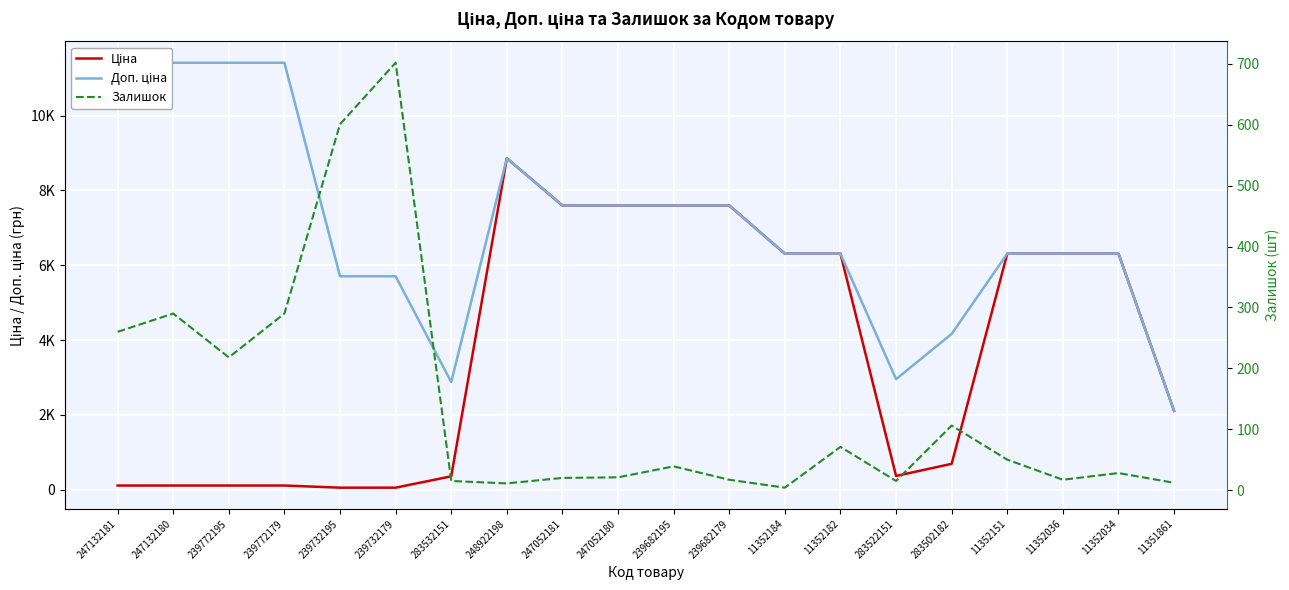

Reading right to left, extract all data points from this chart.

Ціна: 2108.4	6308.8	6308.8	6308.8	694.3	369.5	6308.8	6308.8	7596.5	7596.5	7596.5	7596.5	8856.7	359.9	57.0	57.0	114.1	114.1	114.1	114.1
Доп. ціна: 2108.0	6308.8	6308.8	6308.8	4165.6	2955.8	6308.8	6308.8	7596.5	7596.5	7596.5	7596.5	8856.7	2878.8	5705.0	5705.0	11410.0	11410.0	11410.0	11410.0
Залишок: 12.0	28.0	17.0	50.0	106.0	15.0	71.0	4.0	17.0	39.0	21.0	20.0	11.0	15.0	702.0	601.0	290.0	218.0	290.0	260.0